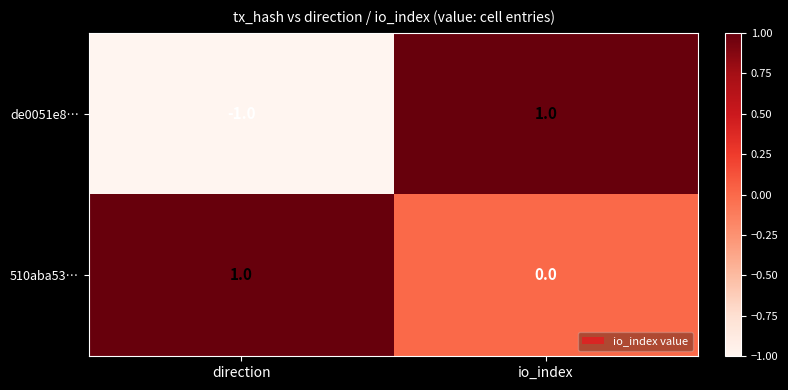

The de0051e8… series shows -2 at direction. True or false?

False